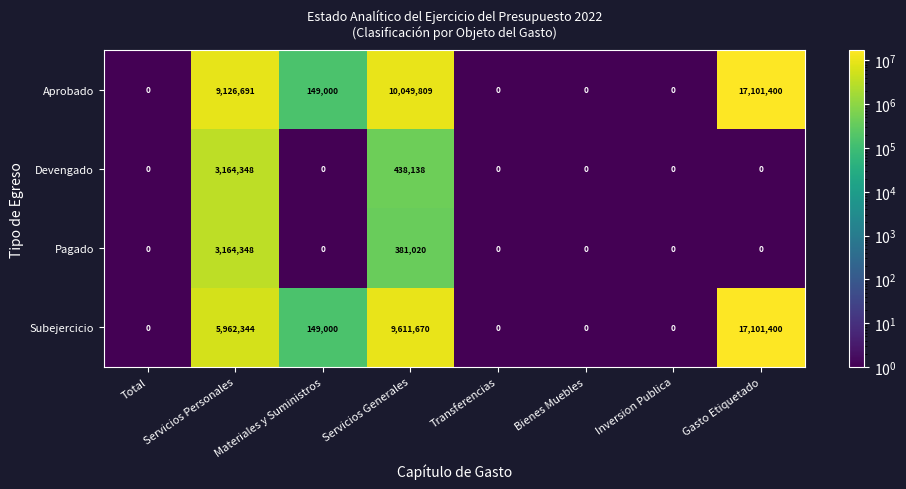

What is the spread (max minus min) of values at Gasto Etiquetado?

17101400